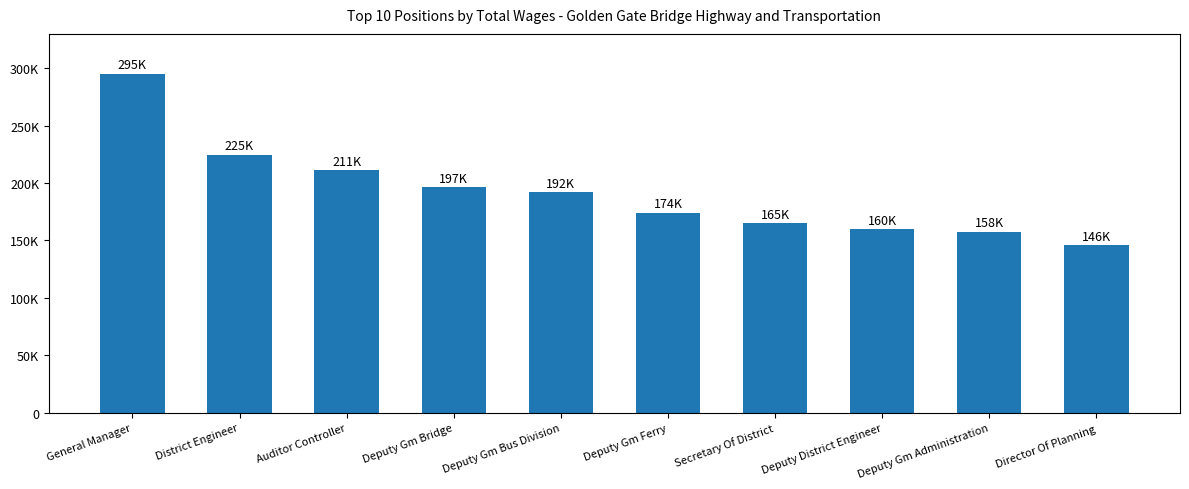

List the labels in order of value, smallest first.

Director Of Planning, Deputy Gm Administration, Deputy District Engineer, Secretary Of District, Deputy Gm Ferry, Deputy Gm Bus Division, Deputy Gm Bridge, Auditor Controller, District Engineer, General Manager